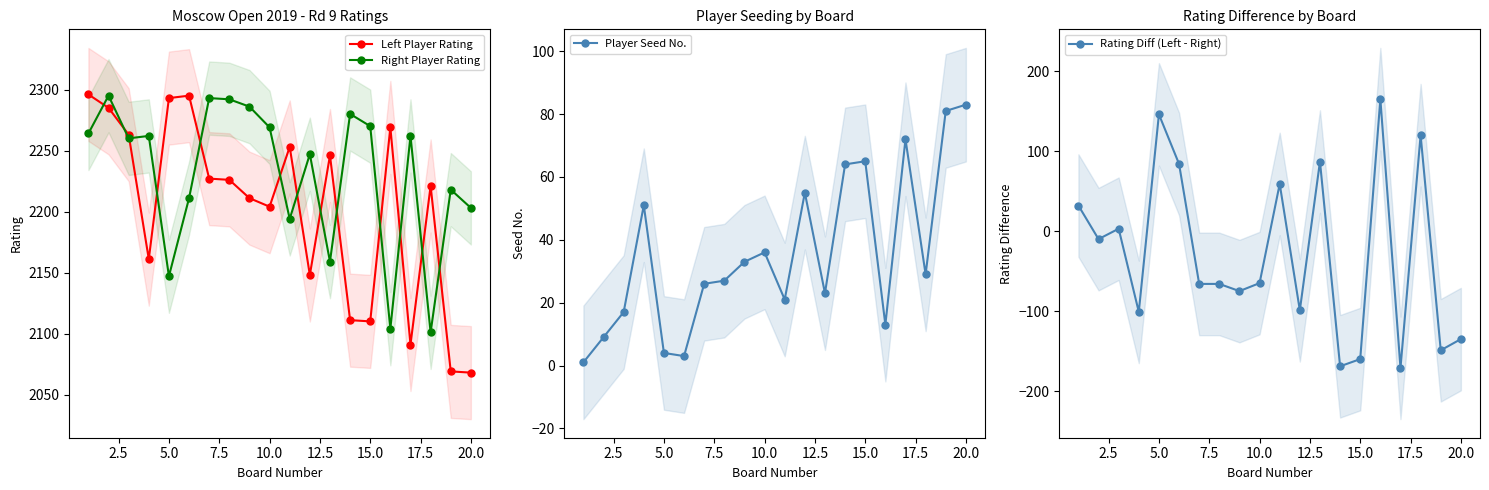

How many lines are shown in the chart?

4